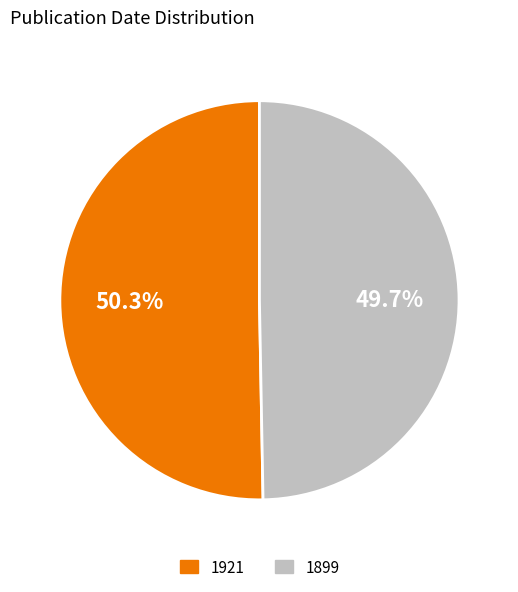

To the nearest percent, what percentage of the pie is 1899?

50%